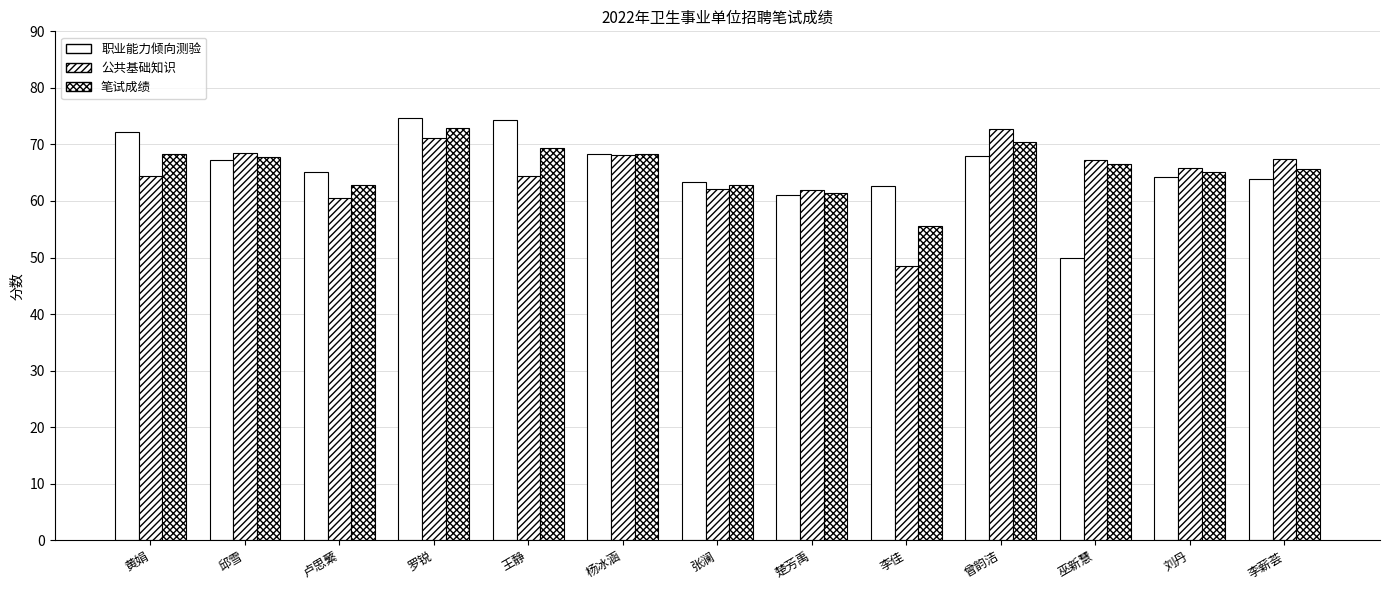

Rank the categories by 公共基础知识 value from lowest to highest.

李佳, 卢思蘩, 楚芳禹, 张澜, 王静, 黄娟, 刘丹, 巫新慧, 李薪荟, 杨冰涵, 邱雪, 罗锐, 曾韵洁